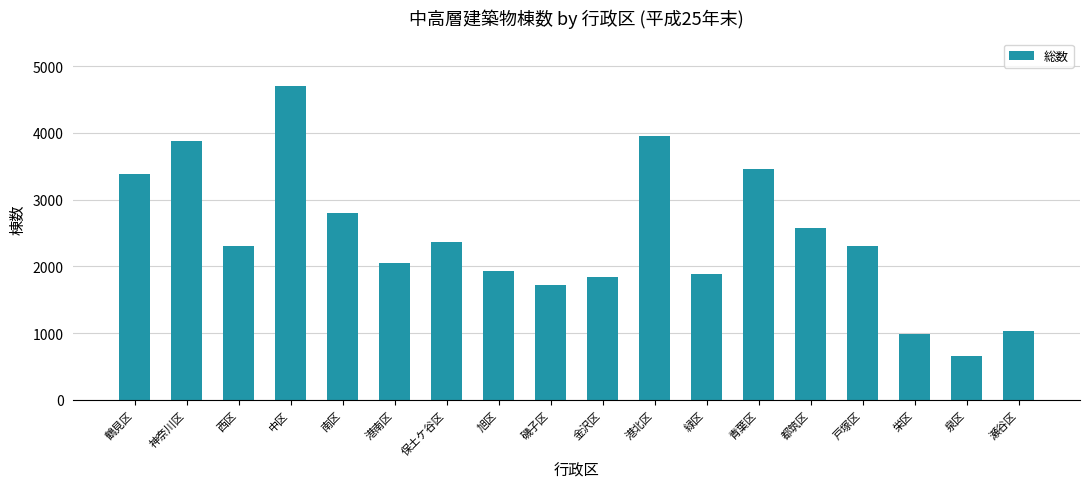

Which label corresponds to the largest value in the chart?

中区